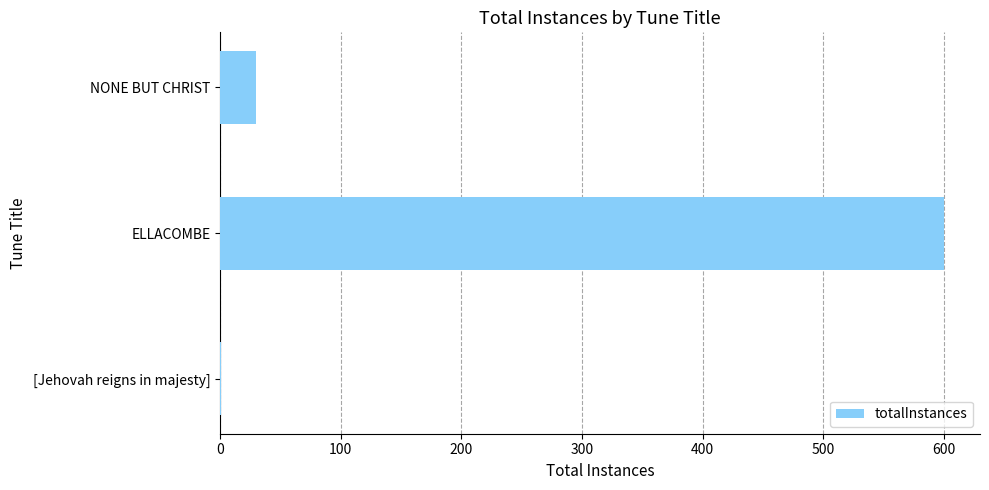

The chart shows a value of 954 at ELLACOMBE. True or false?

False